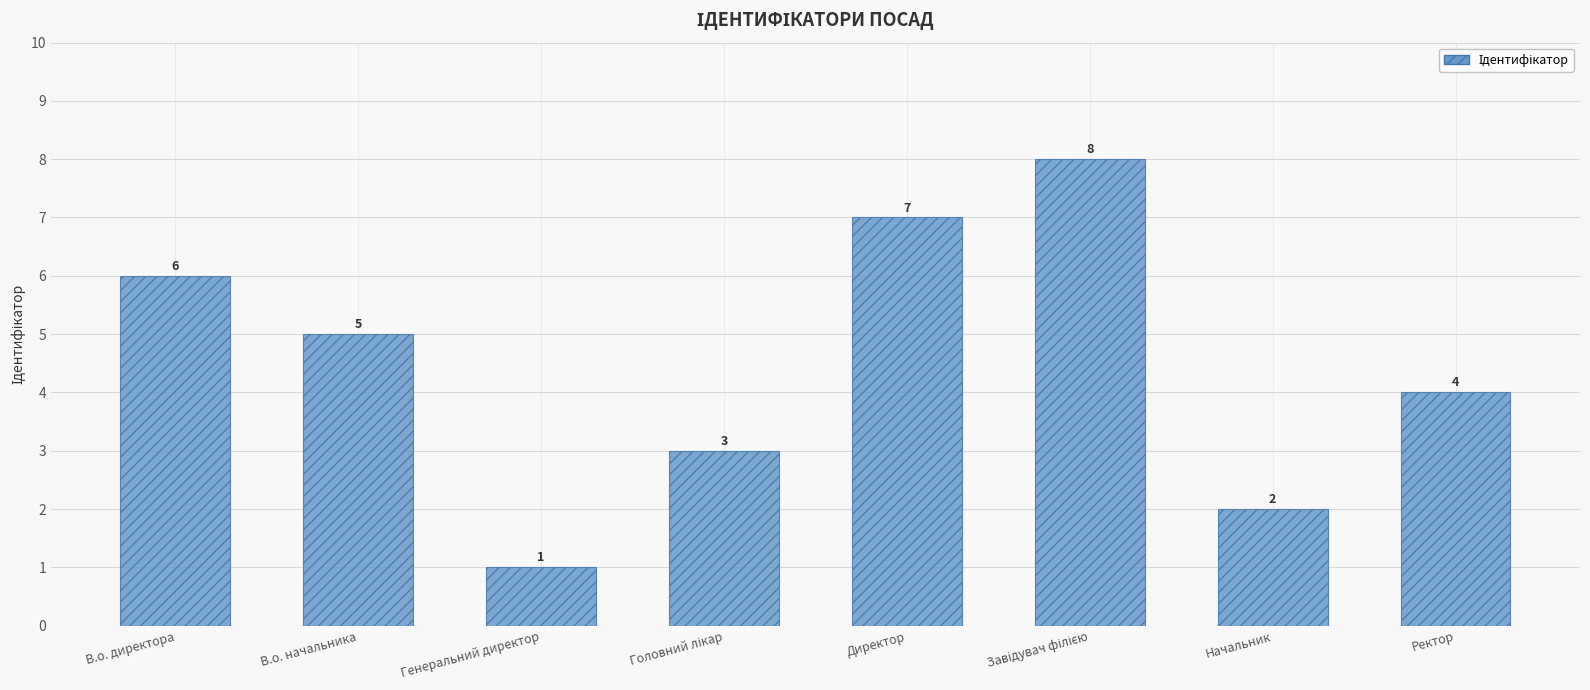

Reading left to right, list all the values displayed in this chart.

6	5	1	3	7	8	2	4